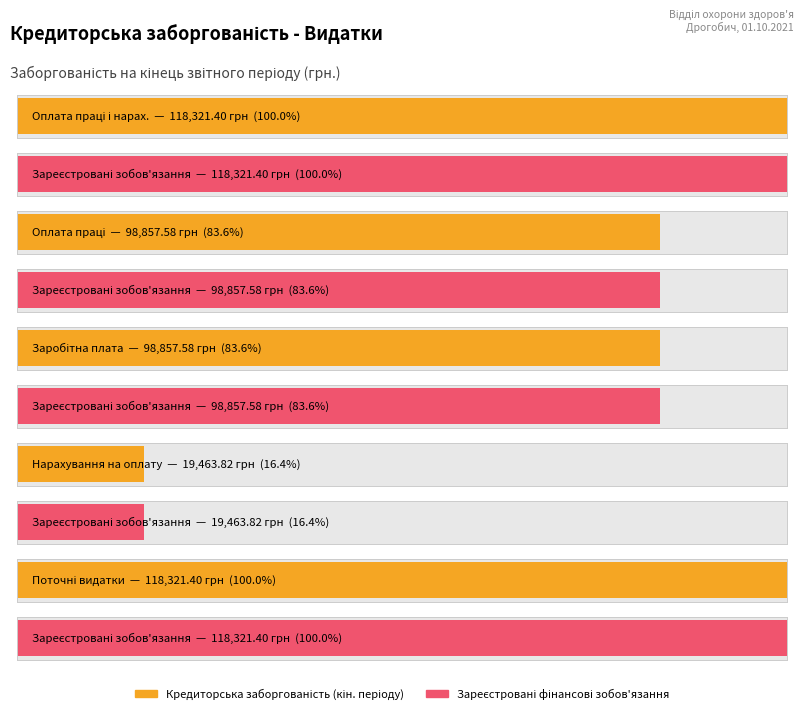

Reading left to right, list all the values displayed in this chart.

Оплата праці і нарахування на заробітну плату=118321.4	Оплата праці=98857.6	Заробітна плата=98857.6	Нарахування на оплату праці=19463.8	Поточні видатки=118321.4